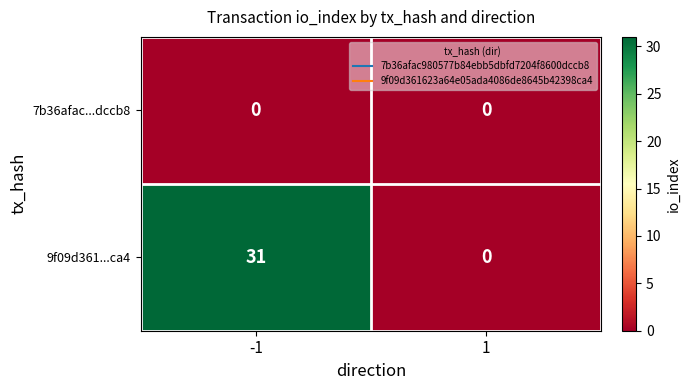

At which category does the chart reach its peak across all series?

-1